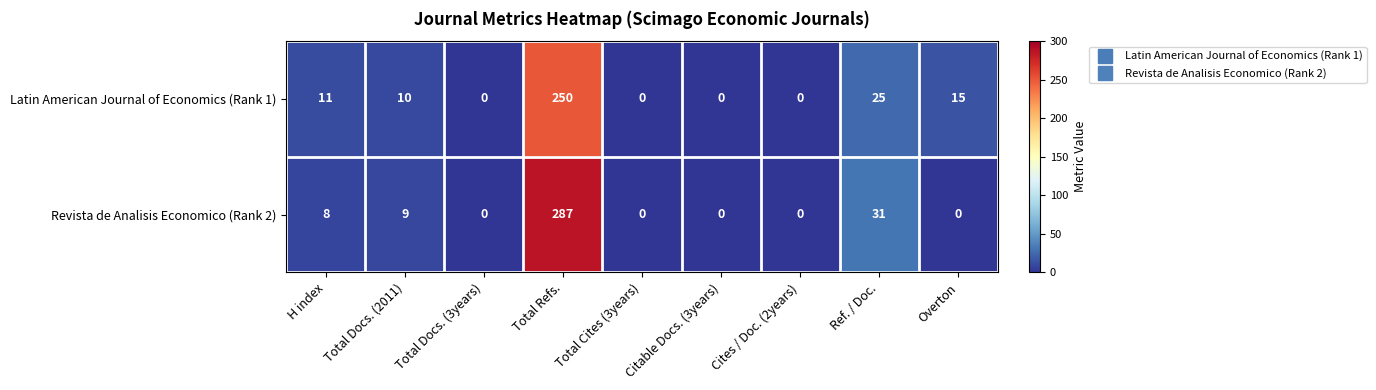

What is the difference between the Latin American Journal of Economics (Rank 1) values at H index and Total Docs. (3years)?

11